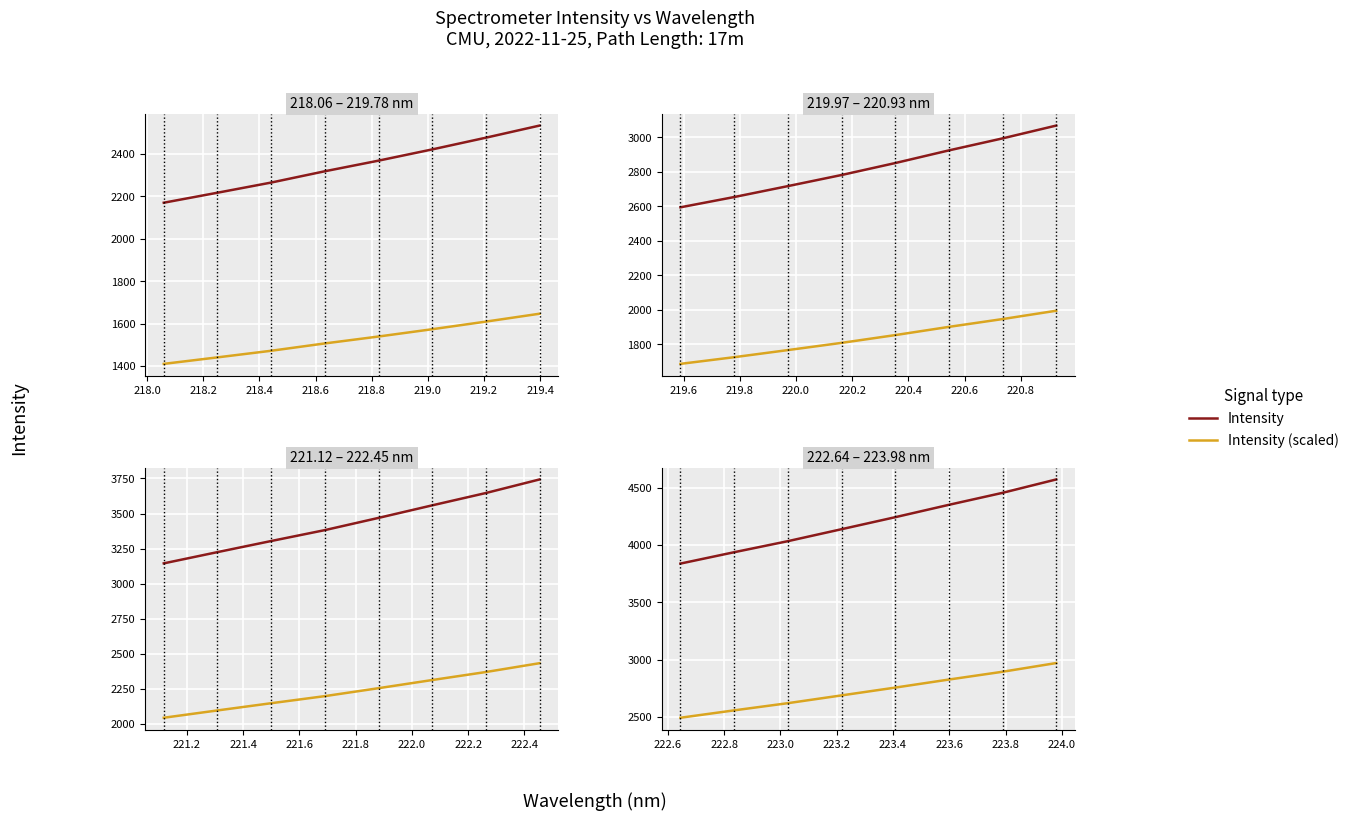

True or false: Intensity (scaled) and Intensity intersect in this chart.

False